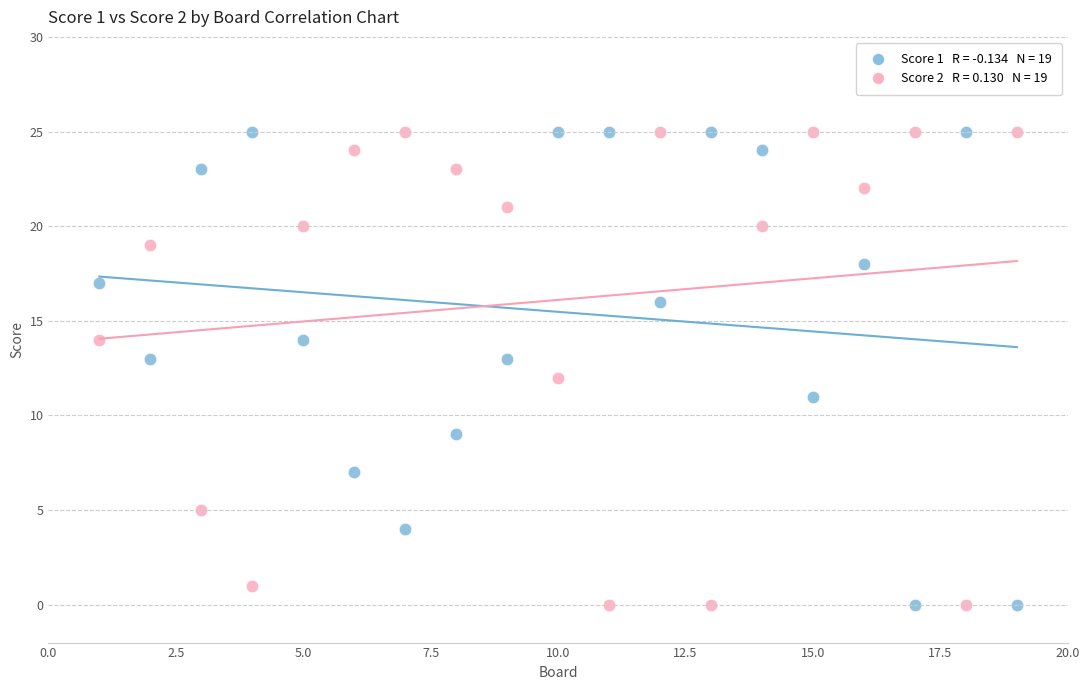

Across all data points, what is the range of X values (max minus min)?

18